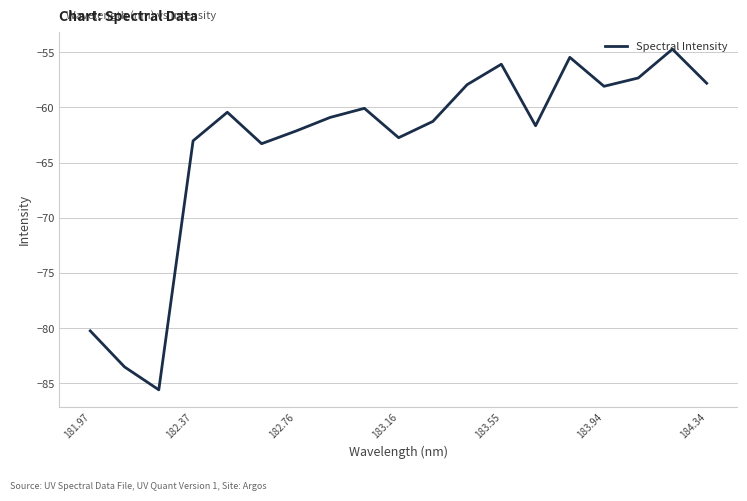

What is the smallest value displayed?

-85.6